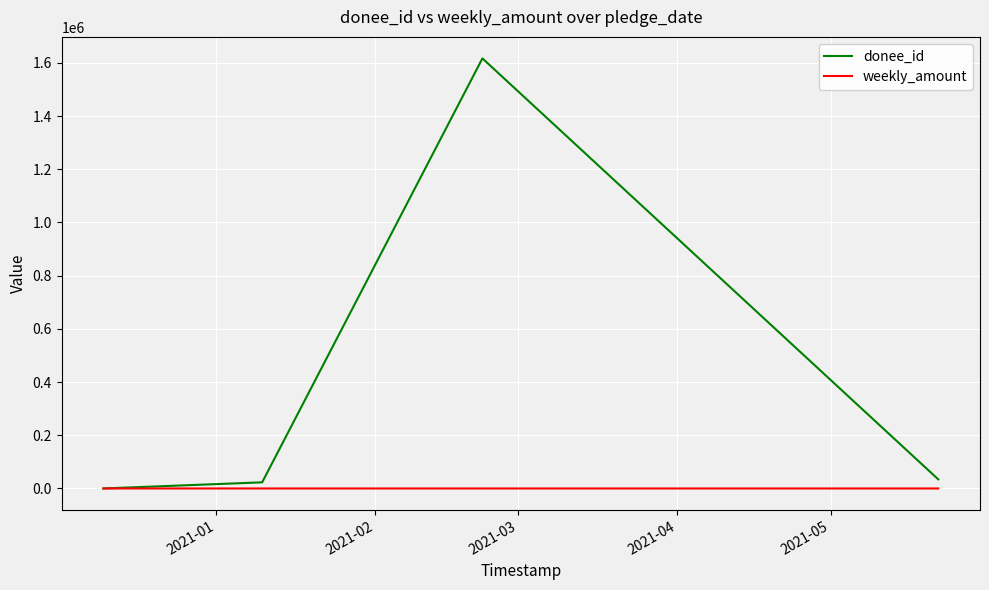

What is the highest value of the donee_id series?

1616683.0